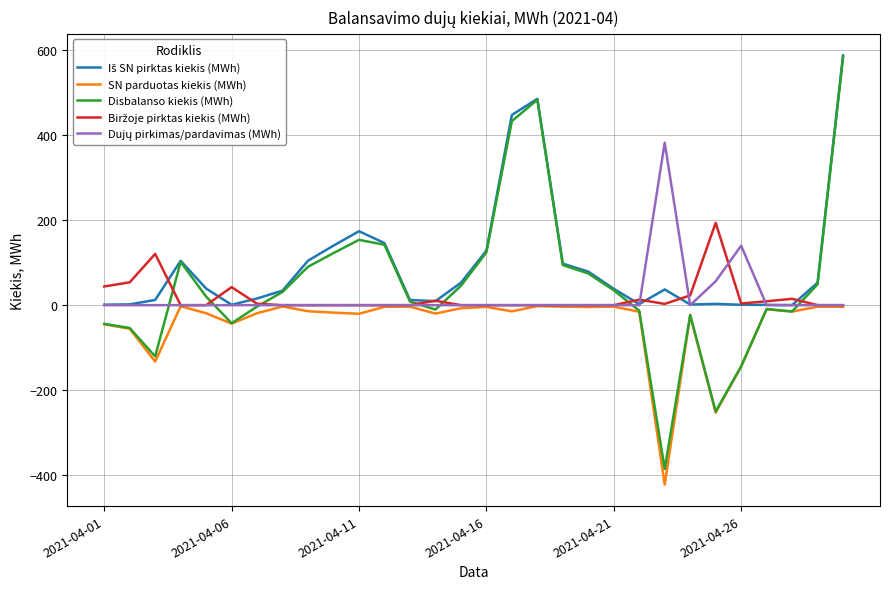

Which series has the widest spread of values?

Disbalanso kiekis (MWh)